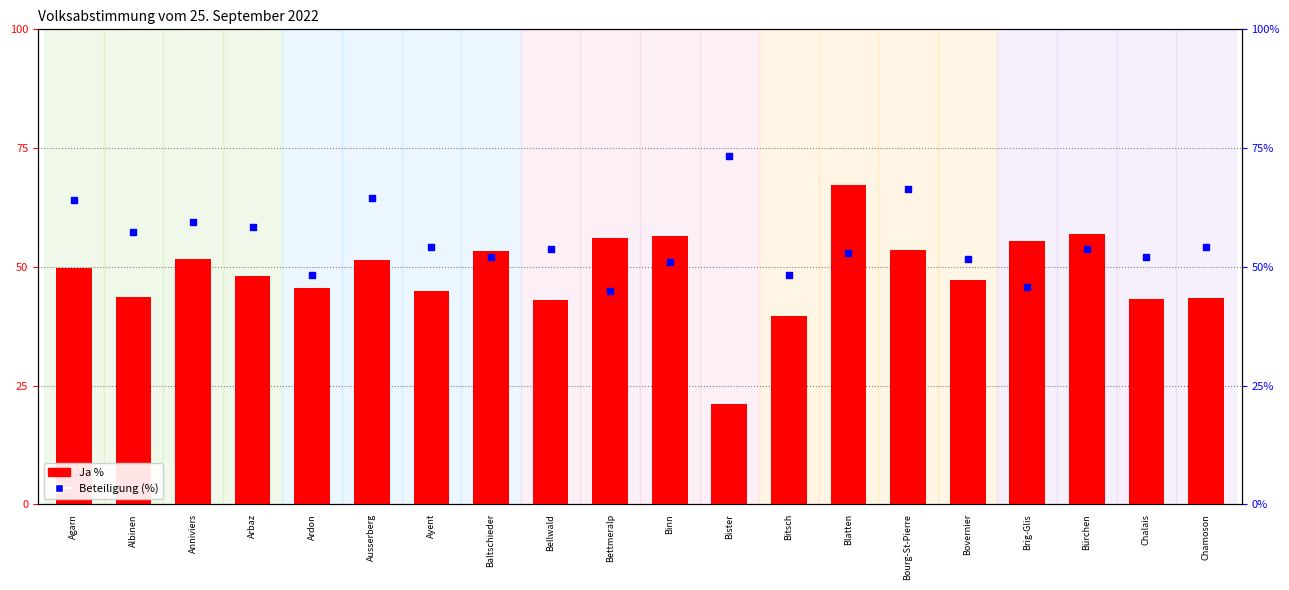

At which category is the sum across all series the highest?

Blatten